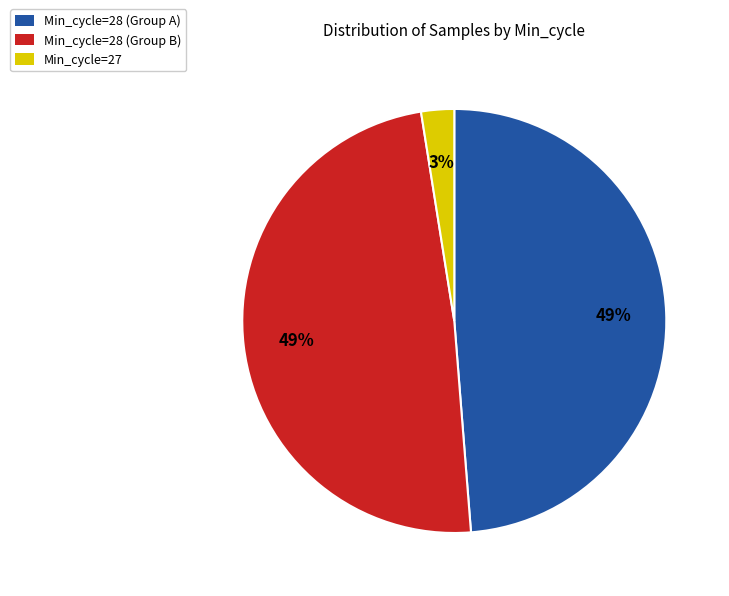

How many segments does this pie chart have?

3